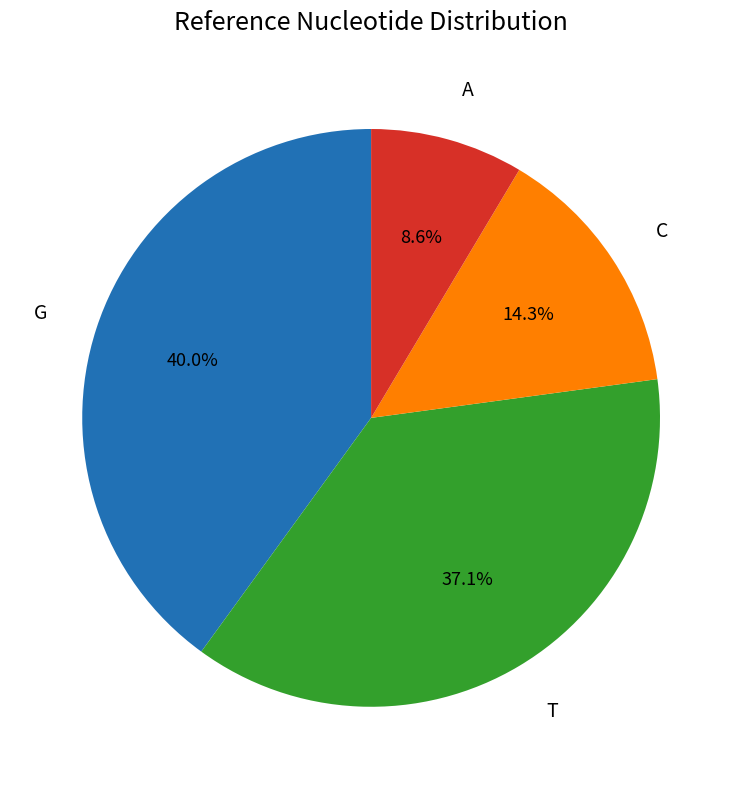

Does any single category account for the majority?

No